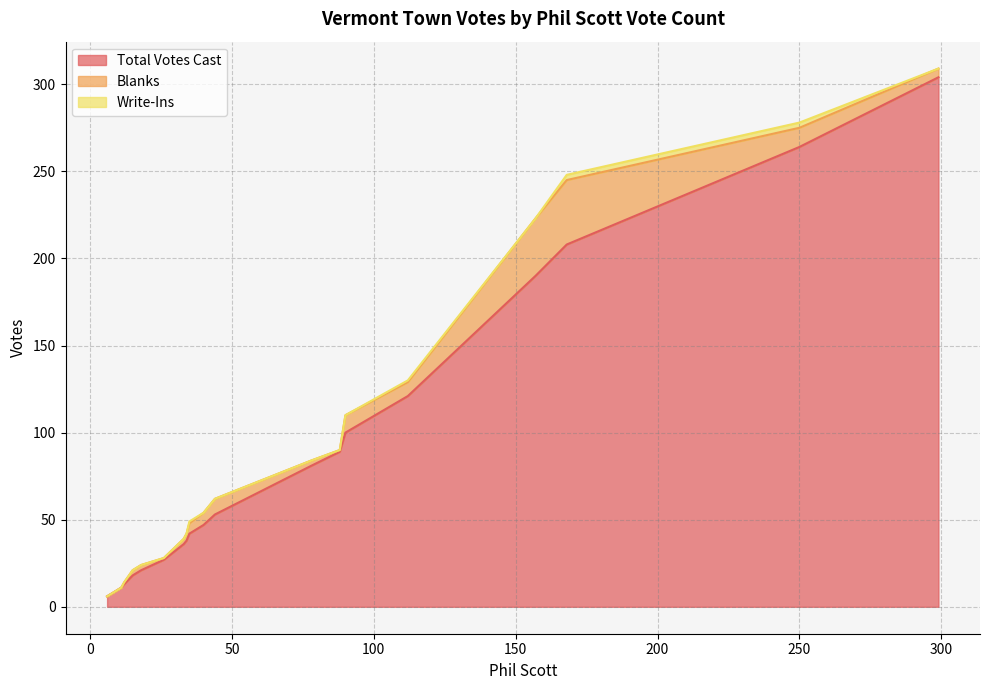

Count the Write-Ins values in the range 0 to 1.

18